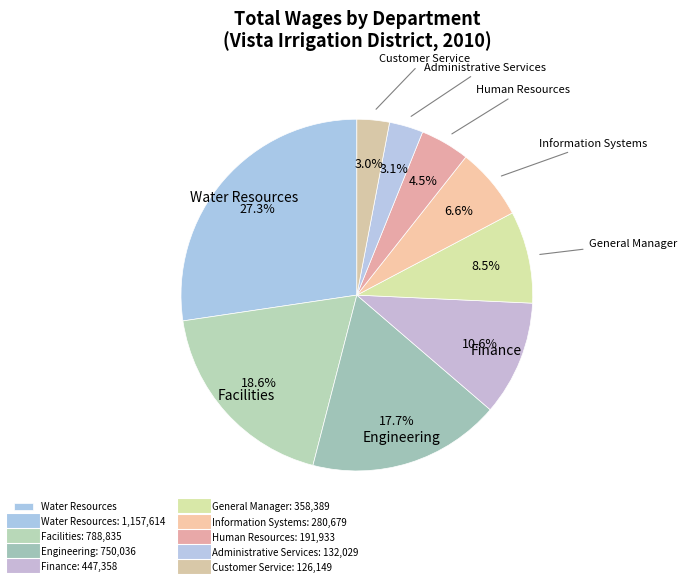

How many slices are in this pie chart?

9